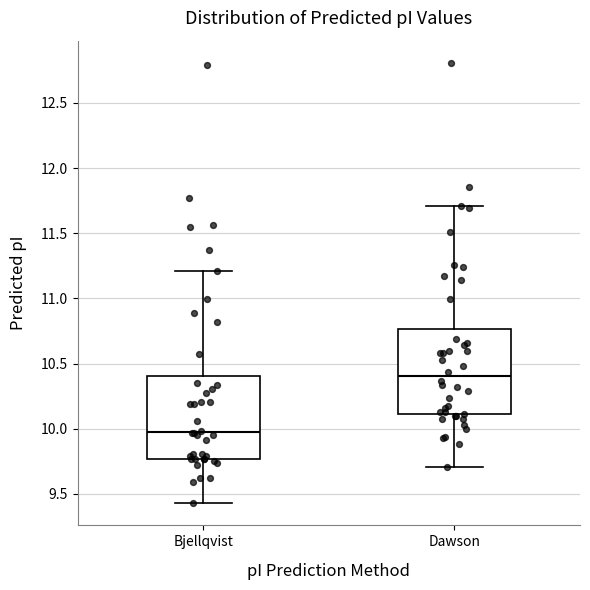

Which box's median line is the highest?

Dawson